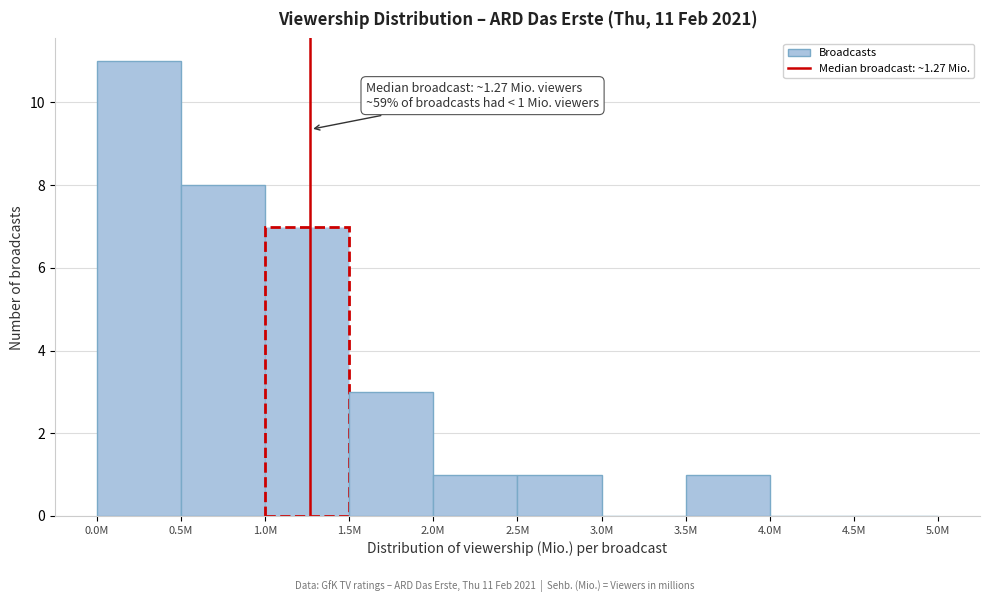

Reading left to right, list all the values displayed in this chart.

0.0M=11	0.5M=8	1.0M=7	1.5M=3	2.0M=1	2.5M=1	3.0M=0	3.5M=1	4.0M=0	4.5M=0